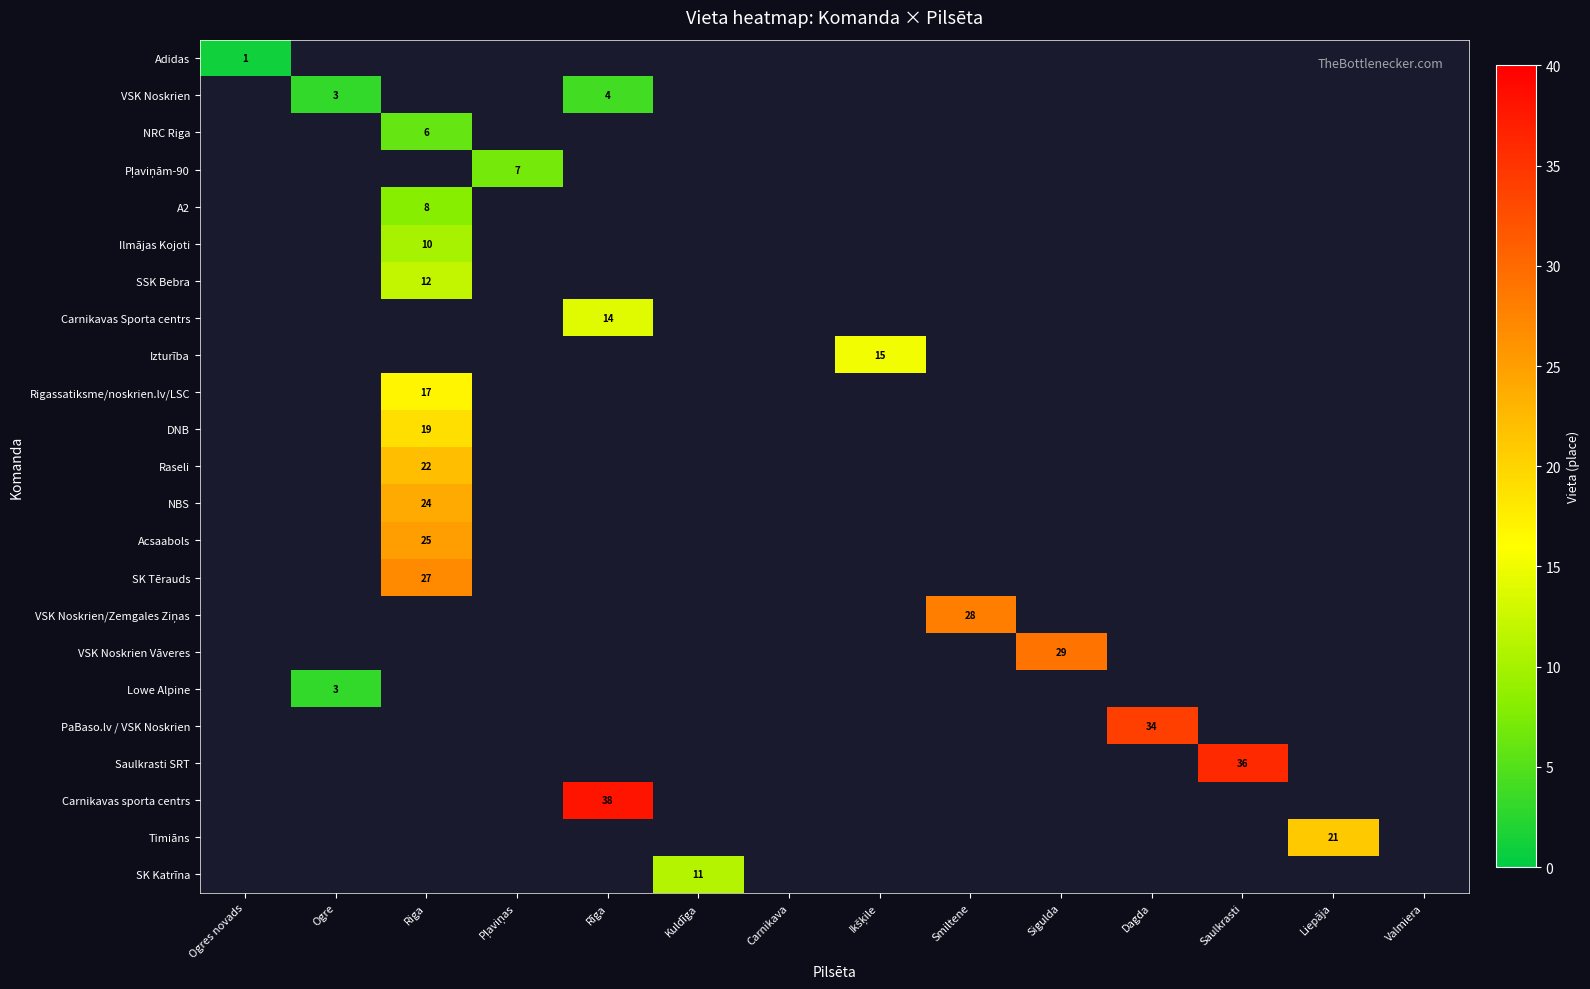

What is the greatest value displayed?

38.0